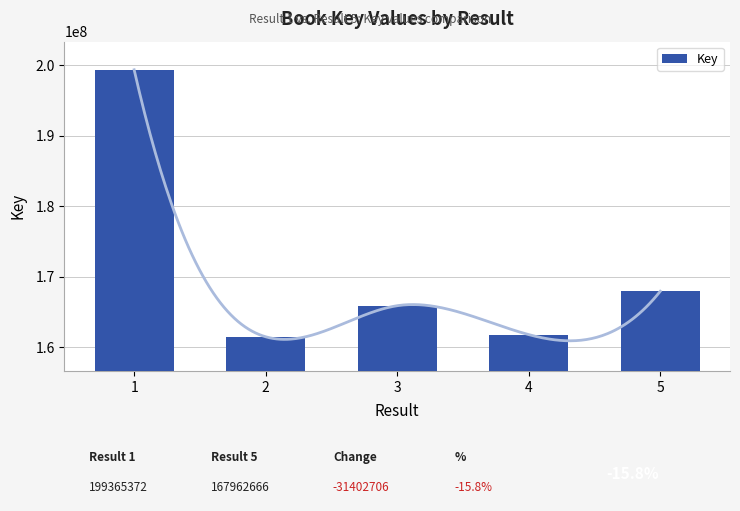

What is the difference between the maximum and minimum values?

37860458